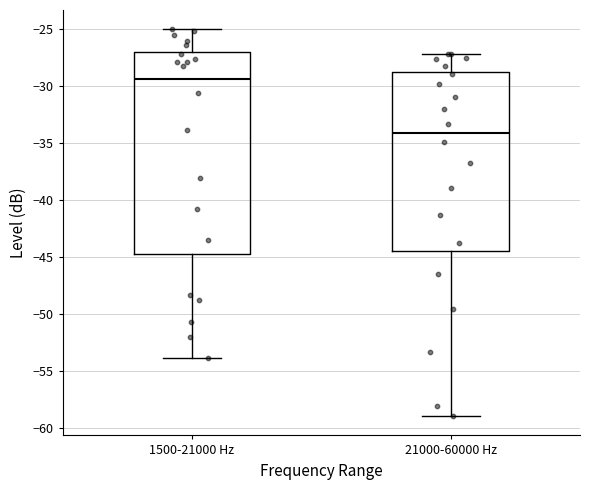

Which box has the lowest median line?

21000-60000 Hz